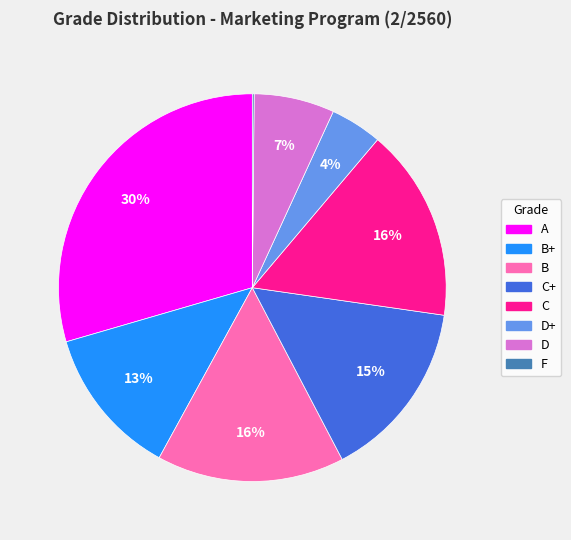

Which category has the biggest portion of the pie?

A